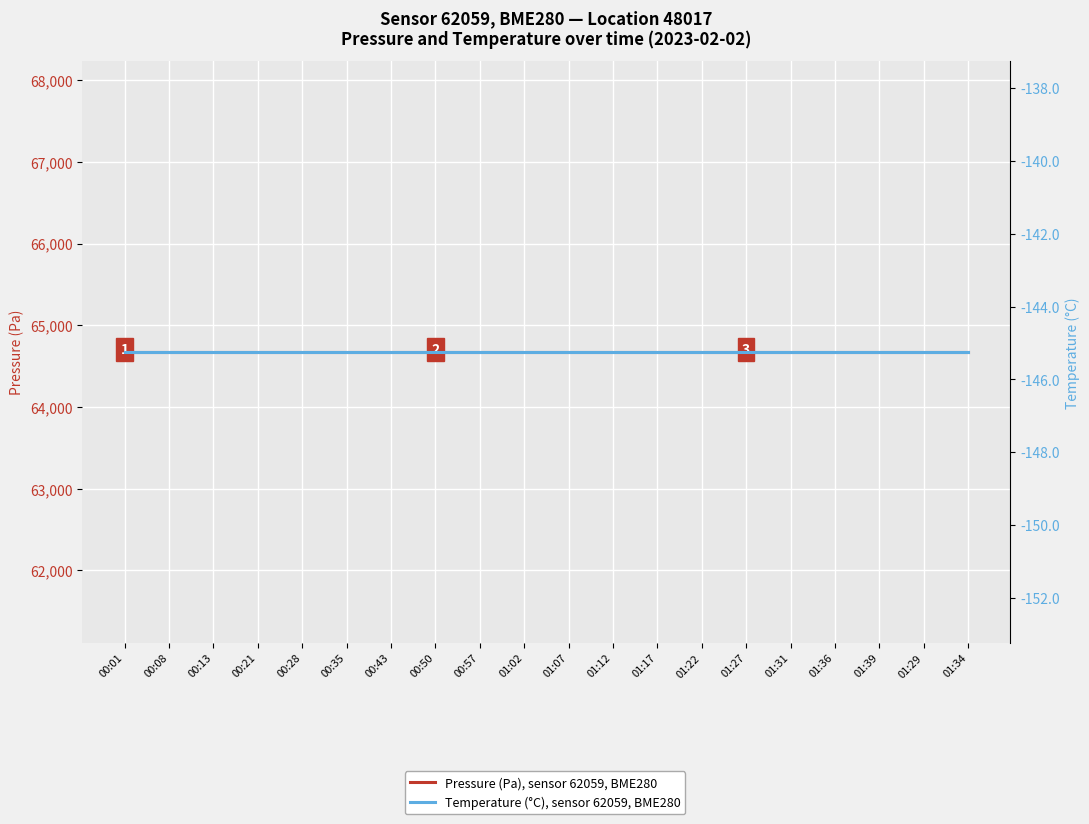

What are all the series names shown in the legend?

Pressure (Pa), sensor 62059, BME280, Temperature (°C), sensor 62059, BME280